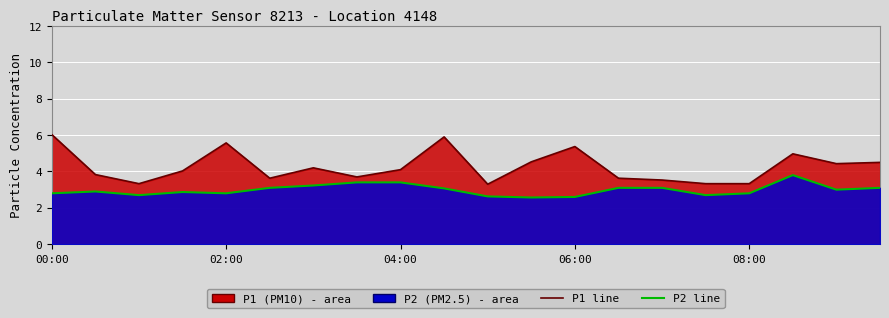

What is the maximum value shown in the chart?

6.0